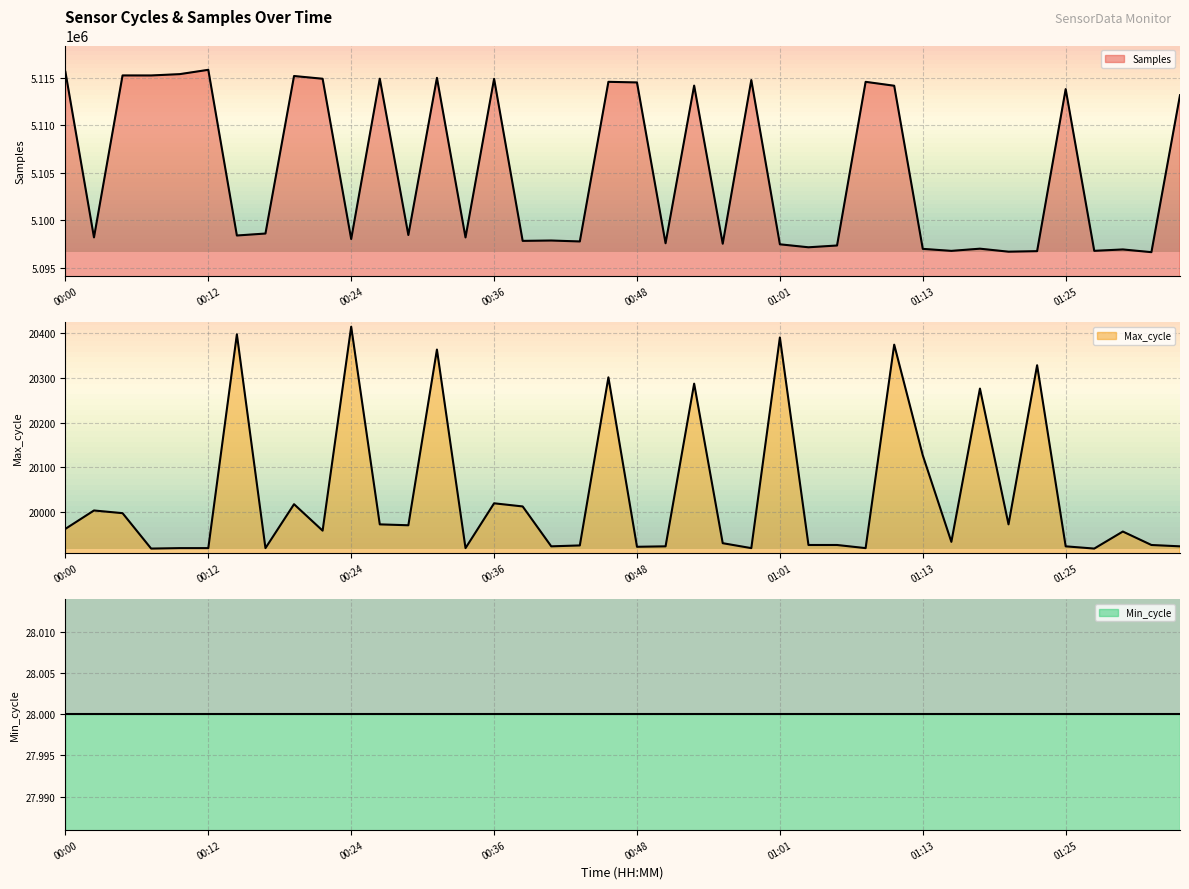

The value of Max_cycle at 01:13 is 27175. True or false?

False